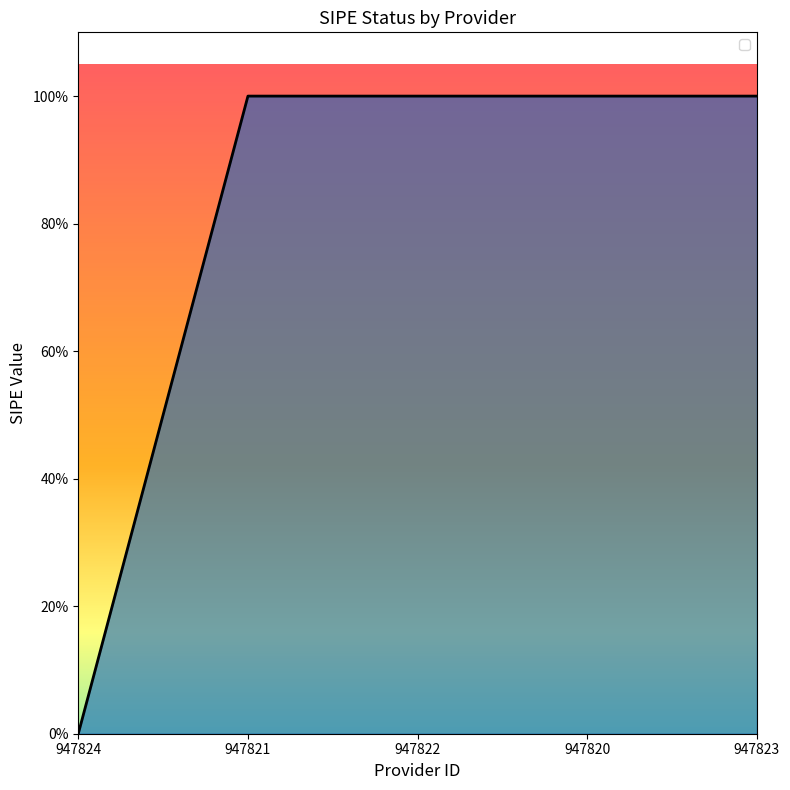

Rank the categories by value from highest to lowest.

947821, 947822, 947820, 947823, 947824